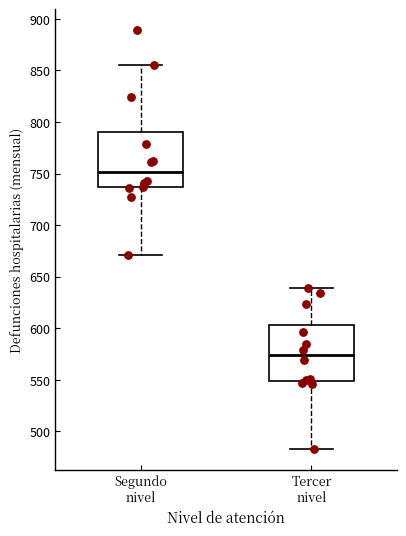

Reading left to right, transcribe this box plot: for each box, give where its median line is, the range the box spans, and where its two whiskers end, as read against the y-axis. The values are not printed on the chart, so give them approximately, as read against the axis.

Segundo nivel: median 750, box 735 to 790, whiskers 670 to 855
Tercer nivel: median 575, box 550 to 605, whiskers 485 to 640